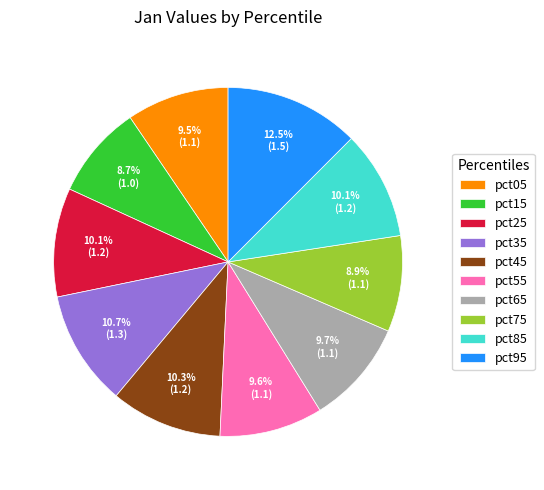

To the nearest percent, what portion does pct85 represent?

10%